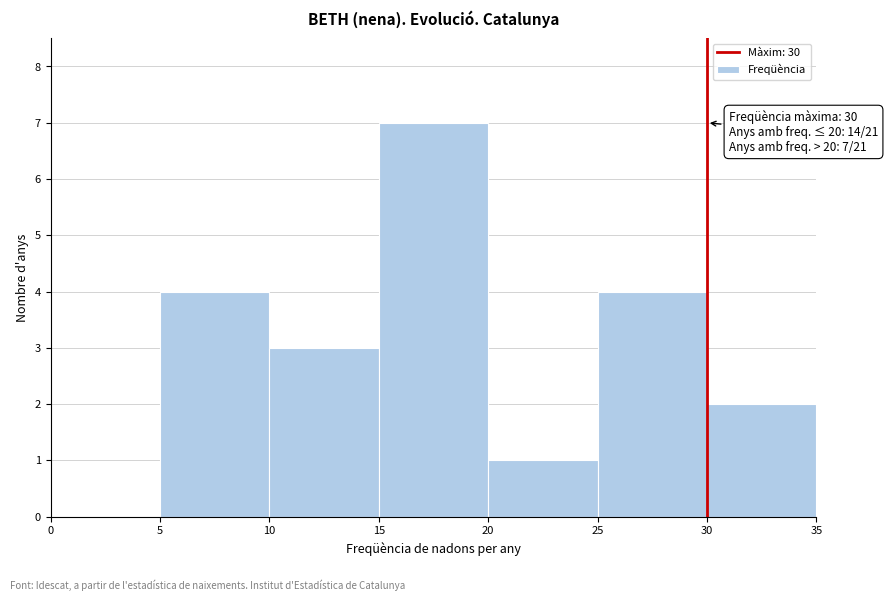

Over which range of the x-axis is the bar tallest?

15 to 20